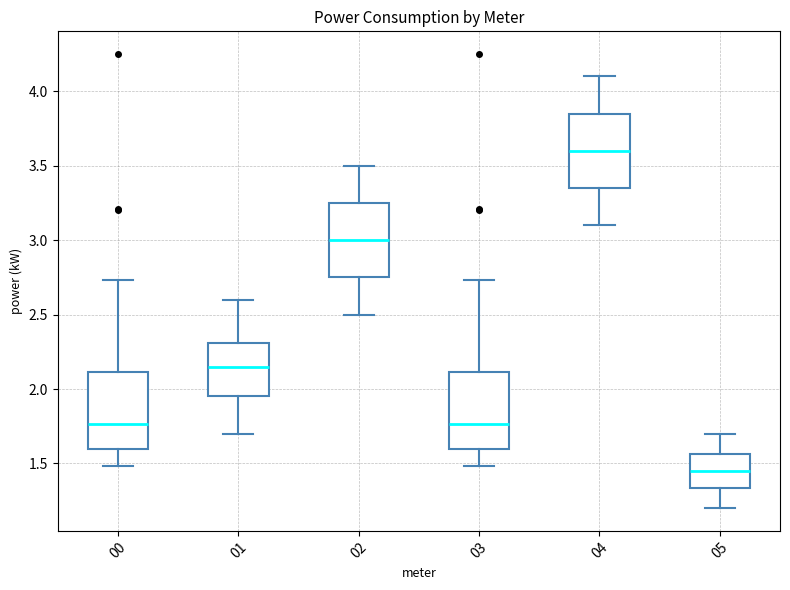

Reading left to right, read every box against the y-axis: the position of its median line, the range the box covers, and the ends of its whiskers. The values are not printed on the chart, so give them approximately, as read against the axis.

00: median 1.75, box 1.60 to 2.10, whiskers 1.50 to 2.75
01: median 2.15, box 1.95 to 2.30, whiskers 1.70 to 2.60
02: median 3.00, box 2.75 to 3.25, whiskers 2.50 to 3.50
03: median 1.75, box 1.60 to 2.10, whiskers 1.50 to 2.75
04: median 3.60, box 3.35 to 3.85, whiskers 3.10 to 4.10
05: median 1.45, box 1.35 to 1.55, whiskers 1.20 to 1.70